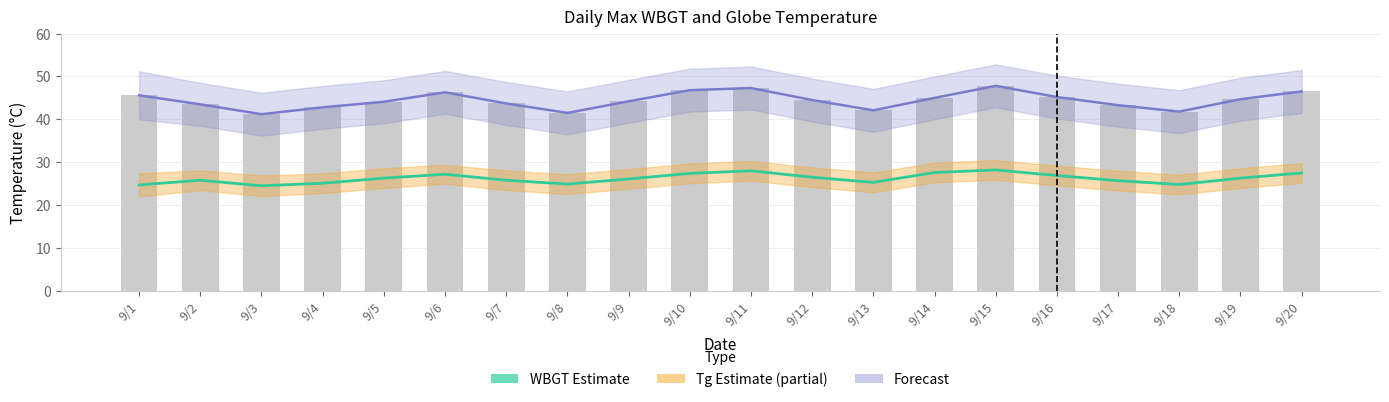

Does the chart contain any negative values?

No